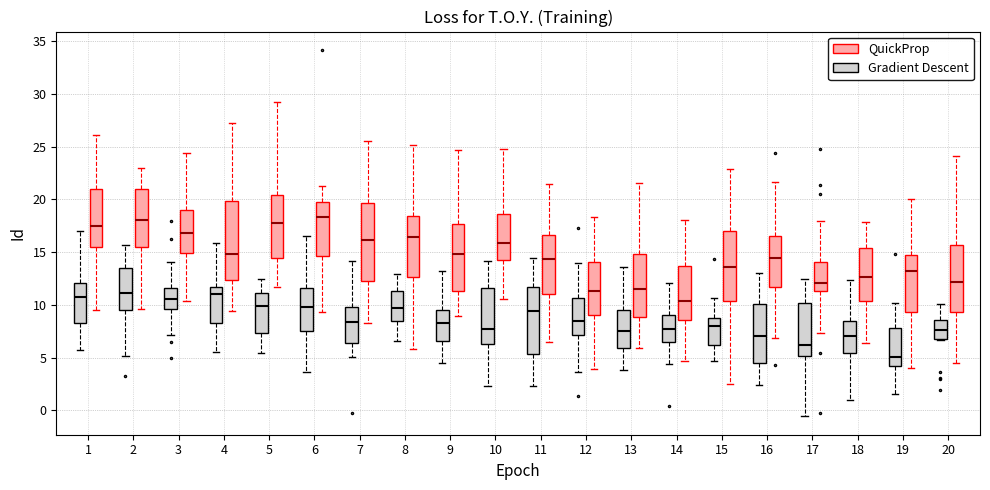

Reading left to right, transcribe this box plot: for each box, give where its median line is, the range the box spans, and where its two whiskers end, as read against the y-axis. The values are not printed on the chart, so give them approximately, as read against the axis.

1 (Gradient Descent): median 11.0, box 8.5 to 12.0, whiskers 5.5 to 17.0
1 (QuickProp): median 17.5, box 15.5 to 21.0, whiskers 9.5 to 26.0
2 (Gradient Descent): median 11.0, box 9.5 to 13.5, whiskers 5.0 to 15.5
2 (QuickProp): median 18.0, box 15.5 to 21.0, whiskers 9.5 to 23.0
3 (Gradient Descent): median 10.5, box 9.5 to 11.5, whiskers 7.0 to 14.0
3 (QuickProp): median 17.0, box 15.0 to 19.0, whiskers 10.5 to 24.5
4 (Gradient Descent): median 11.0, box 8.0 to 11.5, whiskers 5.5 to 16.0
4 (QuickProp): median 15.0, box 12.5 to 20.0, whiskers 9.5 to 27.0
5 (Gradient Descent): median 10.0, box 7.5 to 11.0, whiskers 5.5 to 12.5
5 (QuickProp): median 18.0, box 14.5 to 20.5, whiskers 11.5 to 29.5
6 (Gradient Descent): median 10.0, box 7.5 to 11.5, whiskers 3.5 to 16.5
6 (QuickProp): median 18.5, box 14.5 to 19.5, whiskers 9.5 to 21.5
7 (Gradient Descent): median 8.5, box 6.5 to 10.0, whiskers 5.0 to 14.0
7 (QuickProp): median 16.0, box 12.5 to 19.5, whiskers 8.0 to 25.5
8 (Gradient Descent): median 9.5, box 8.5 to 11.5, whiskers 6.5 to 13.0
8 (QuickProp): median 16.5, box 12.5 to 18.5, whiskers 6.0 to 25.0
9 (Gradient Descent): median 8.0, box 6.5 to 9.5, whiskers 4.5 to 13.0
9 (QuickProp): median 15.0, box 11.5 to 17.5, whiskers 9.0 to 24.5
10 (Gradient Descent): median 7.5, box 6.0 to 11.5, whiskers 2.5 to 14.0
10 (QuickProp): median 16.0, box 14.5 to 18.5, whiskers 10.5 to 25.0
11 (Gradient Descent): median 9.5, box 5.5 to 11.5, whiskers 2.5 to 14.5
11 (QuickProp): median 14.5, box 11.0 to 16.5, whiskers 6.5 to 21.5
12 (Gradient Descent): median 8.5, box 7.0 to 10.5, whiskers 3.5 to 14.0
12 (QuickProp): median 11.5, box 9.0 to 14.0, whiskers 4.0 to 18.5
13 (Gradient Descent): median 7.5, box 6.0 to 9.5, whiskers 4.0 to 13.5
13 (QuickProp): median 11.5, box 9.0 to 15.0, whiskers 6.0 to 21.5
14 (Gradient Descent): median 7.5, box 6.5 to 9.0, whiskers 4.5 to 12.0
14 (QuickProp): median 10.5, box 8.5 to 13.5, whiskers 4.5 to 18.0
15 (Gradient Descent): median 8.0, box 6.0 to 9.0, whiskers 4.5 to 10.5
15 (QuickProp): median 13.5, box 10.5 to 17.0, whiskers 2.5 to 23.0
16 (Gradient Descent): median 7.0, box 4.5 to 10.0, whiskers 2.5 to 13.0
16 (QuickProp): median 14.5, box 11.5 to 16.5, whiskers 7.0 to 21.5
17 (Gradient Descent): median 6.0, box 5.0 to 10.0, whiskers -0.5 to 12.5
17 (QuickProp): median 12.0, box 11.5 to 14.0, whiskers 7.5 to 18.0
18 (Gradient Descent): median 7.0, box 5.5 to 8.5, whiskers 1.0 to 12.5
18 (QuickProp): median 12.5, box 10.5 to 15.5, whiskers 6.5 to 18.0
19 (Gradient Descent): median 5.0, box 4.0 to 8.0, whiskers 1.5 to 10.0
19 (QuickProp): median 13.0, box 9.5 to 14.5, whiskers 4.0 to 20.0
20 (Gradient Descent): median 7.5, box 6.5 to 8.5, whiskers 6.5 to 10.0
20 (QuickProp): median 12.0, box 9.5 to 15.5, whiskers 4.5 to 24.0